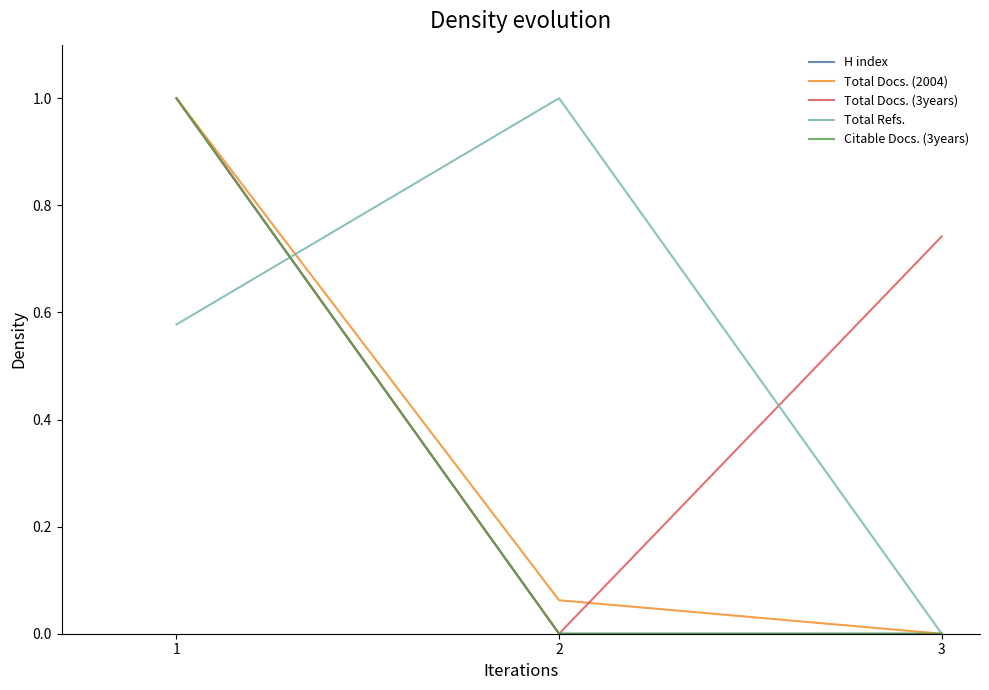

Does the chart have visible grid lines?

No